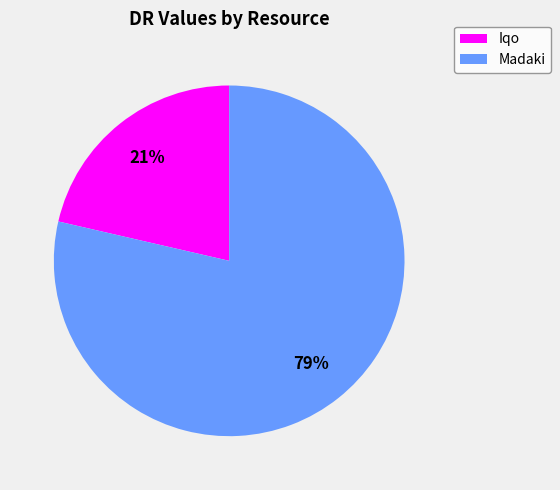

Do Madaki and Iqo together represent more than half of the pie?

Yes